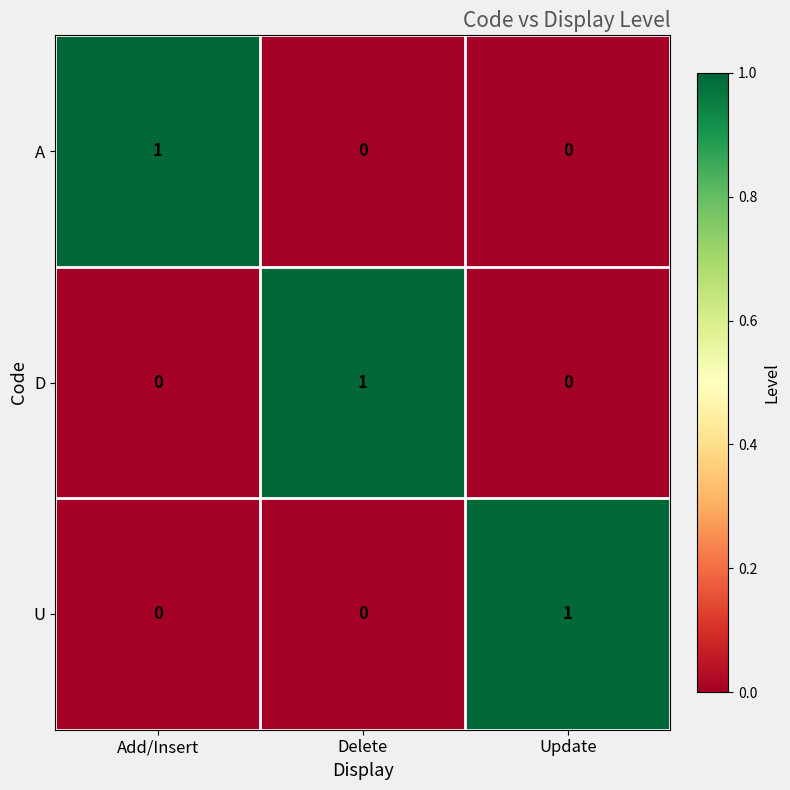

Reading left to right, list all the values displayed in this chart.

A: Add/Insert=1	Delete=0	Update=0
D: Add/Insert=0	Delete=1	Update=0
U: Add/Insert=0	Delete=0	Update=1